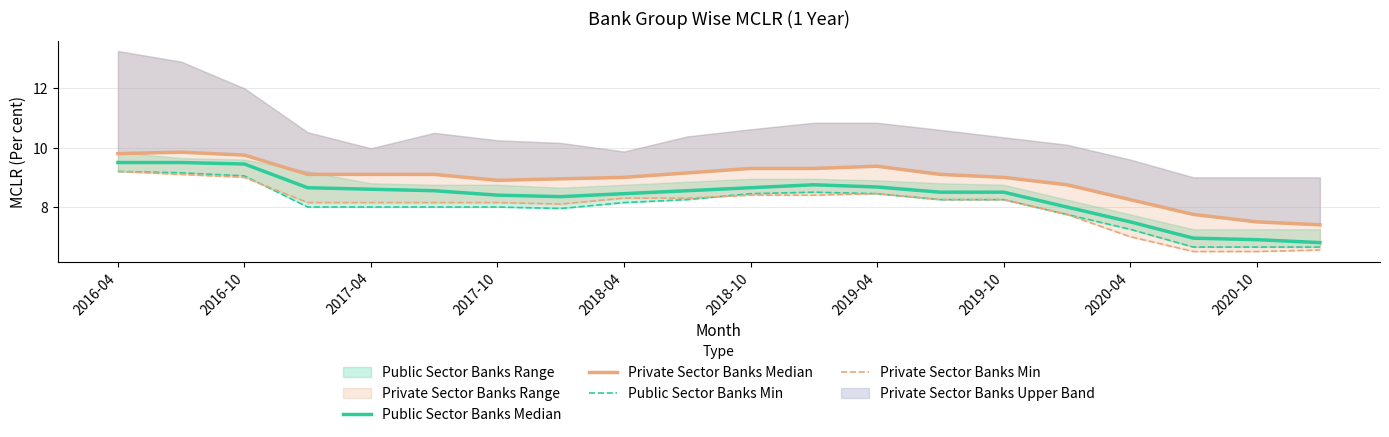

What is the difference between the maximum and minimum values in the Private Sector Banks Min series?

2.7